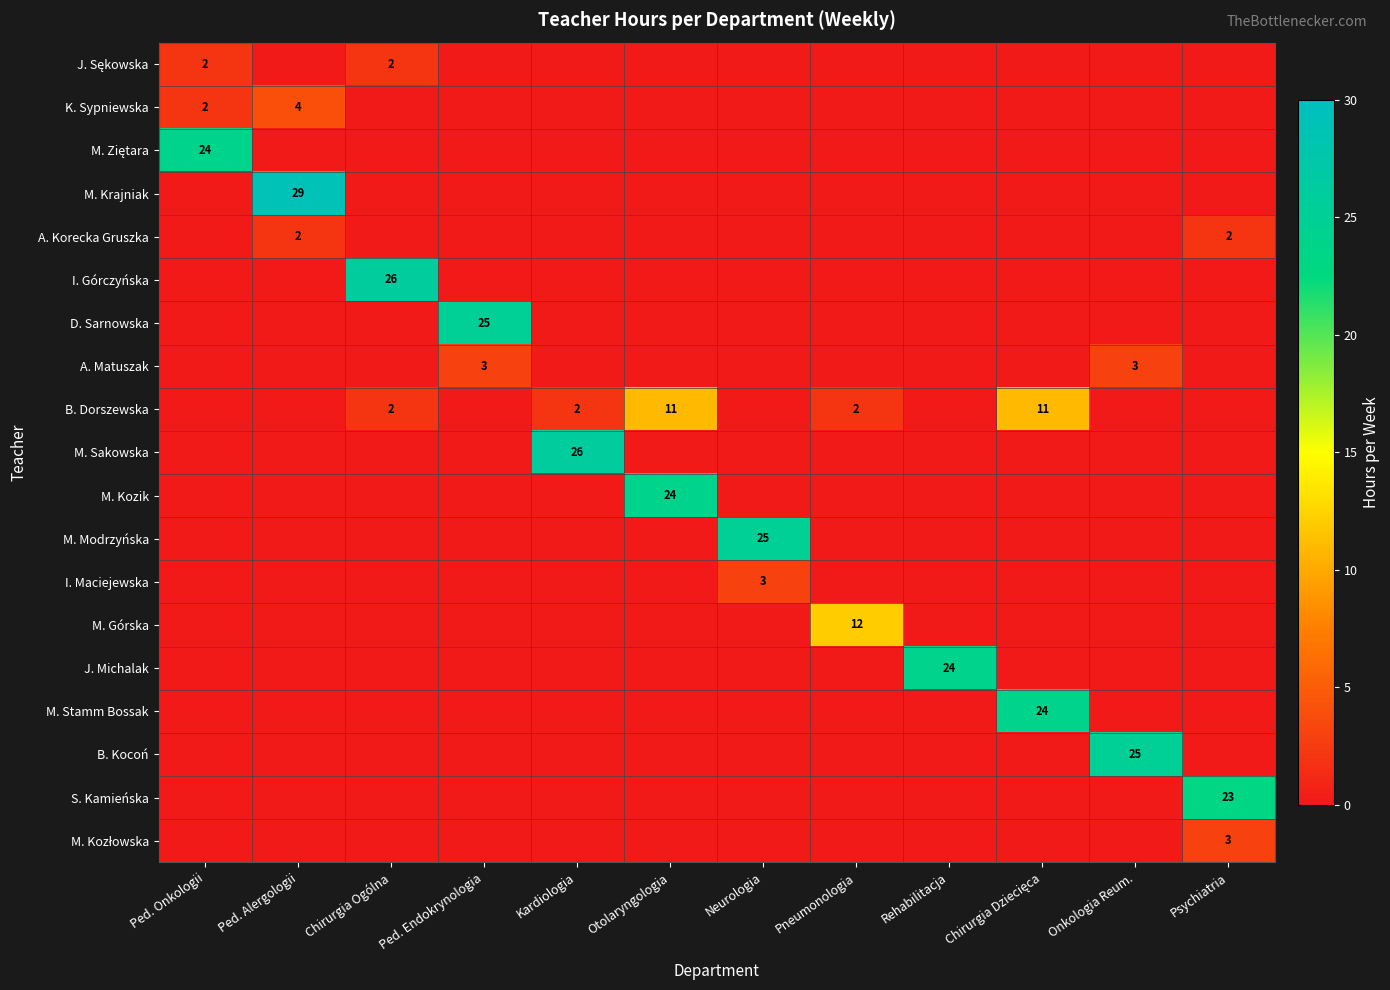

What is the total value across all series at Rehabilitacja?

24